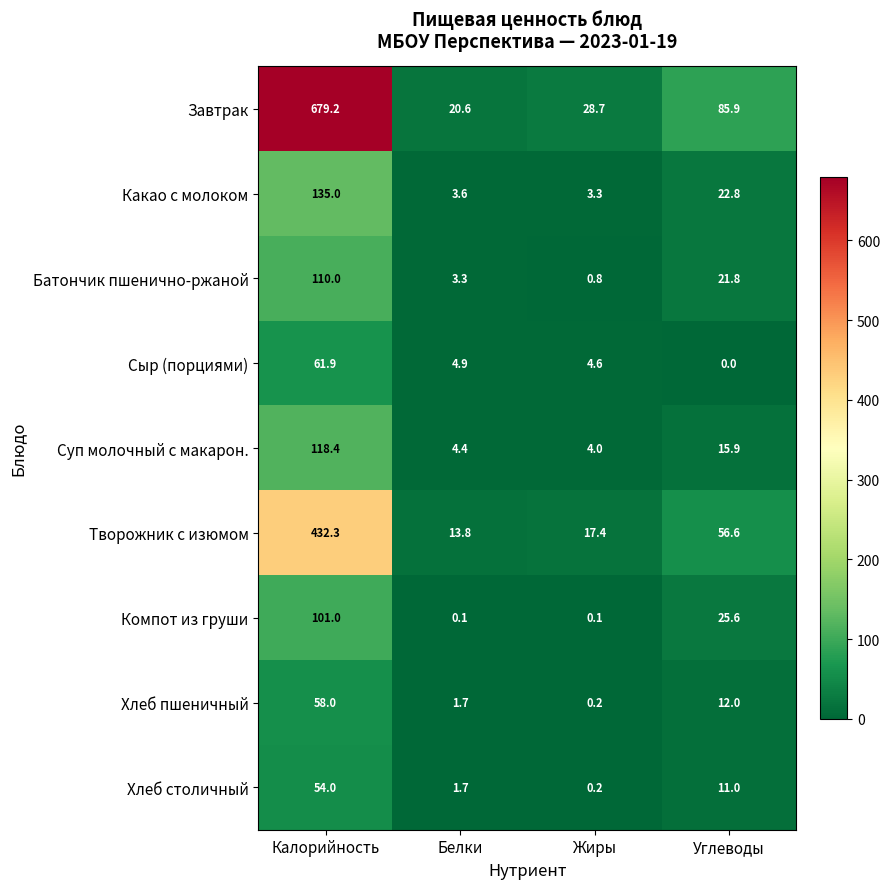

The Суп молочный с макарон. series shows 4.4 at Белки. True or false?

True